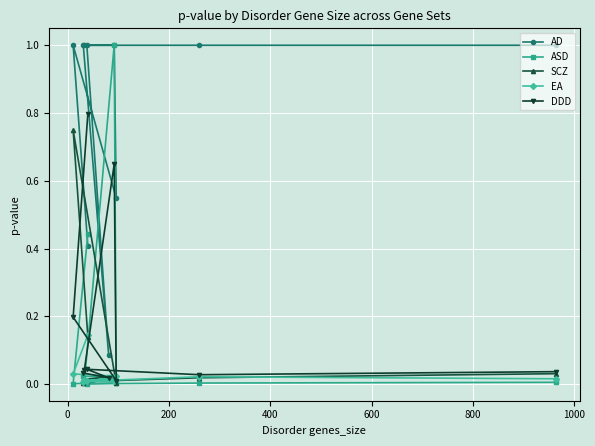

How many interior local peaks does the SCZ series have?

3